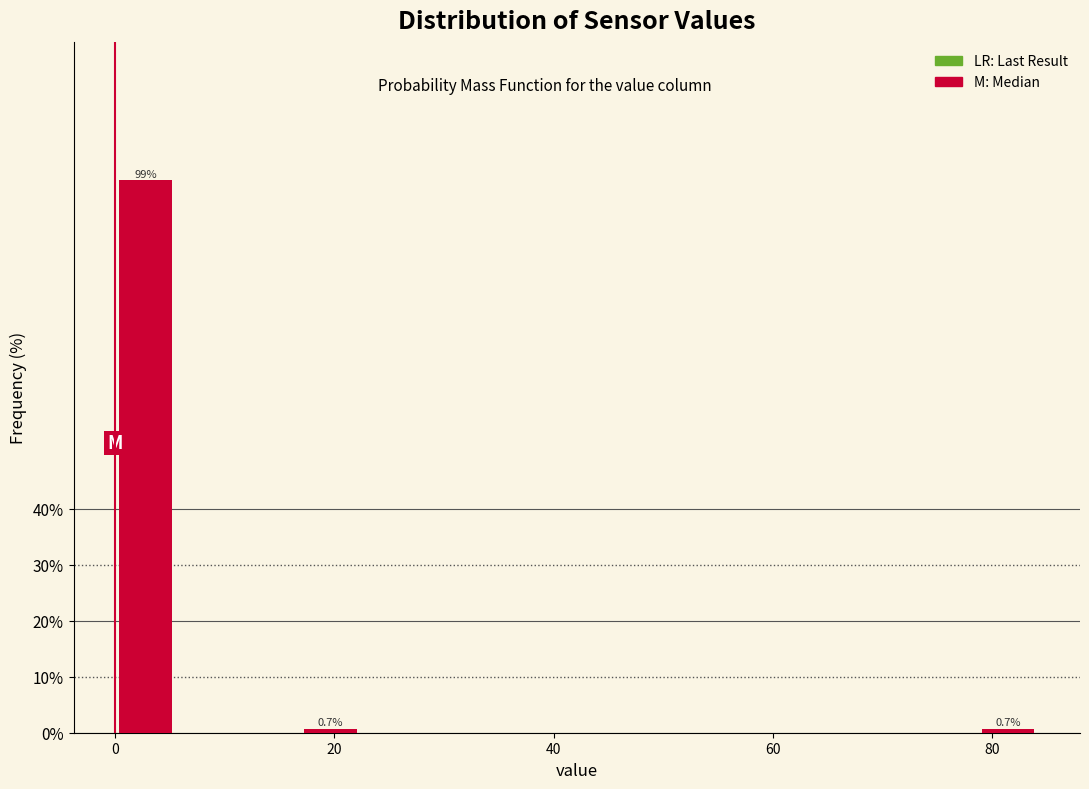

Read against the x-axis, roughly where is the centre of the tallest bar?

2